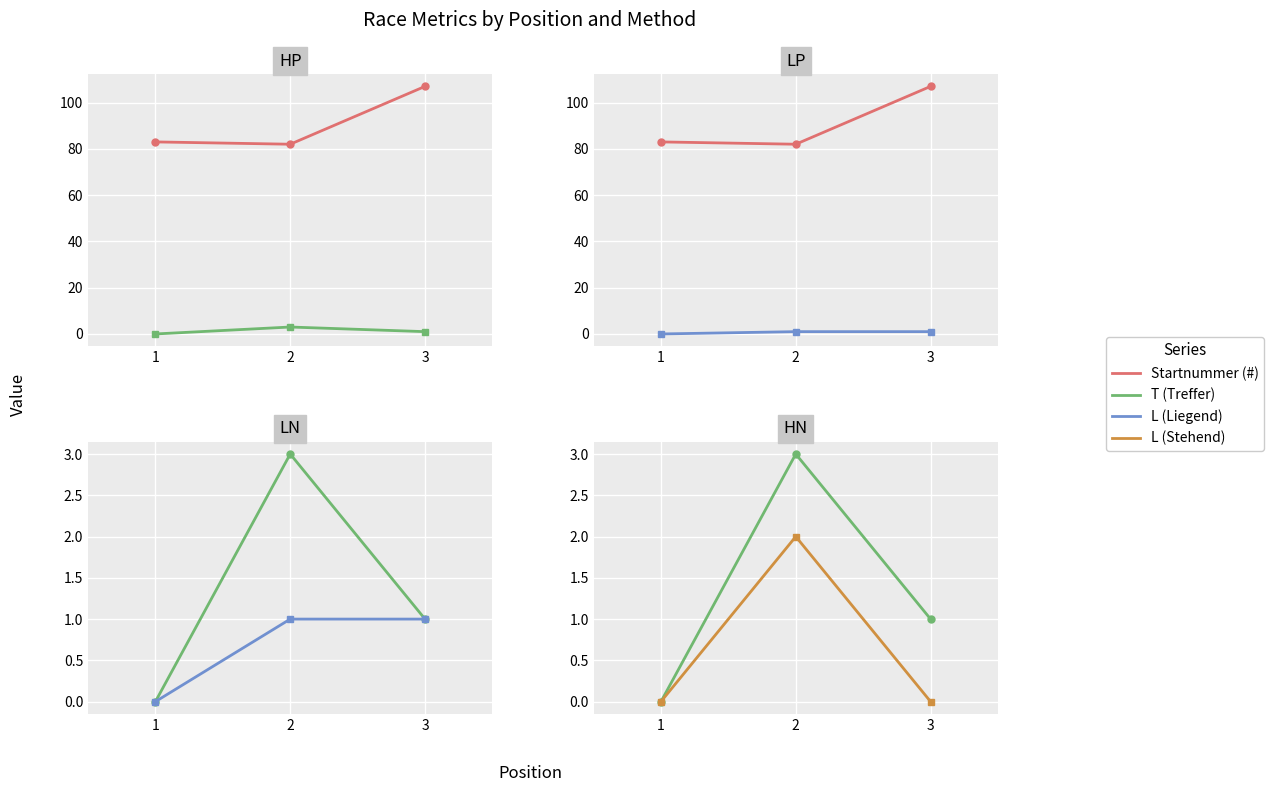

The T (Treffer) series shows 3 at 2. True or false?

True